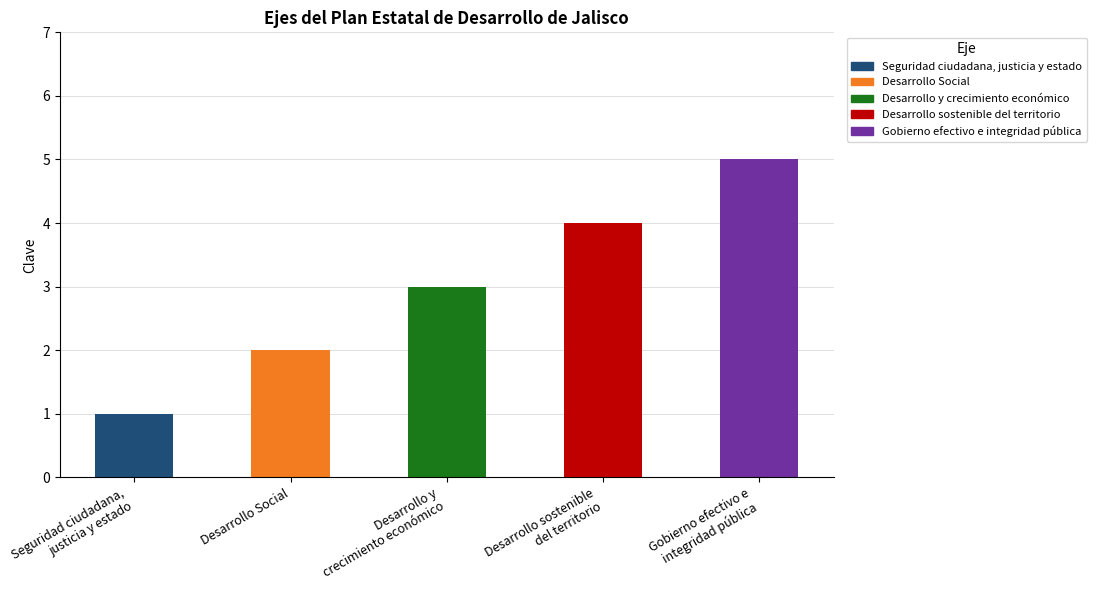

At which label does the data first exceed 3?

Desarrollo sostenible
del territorio